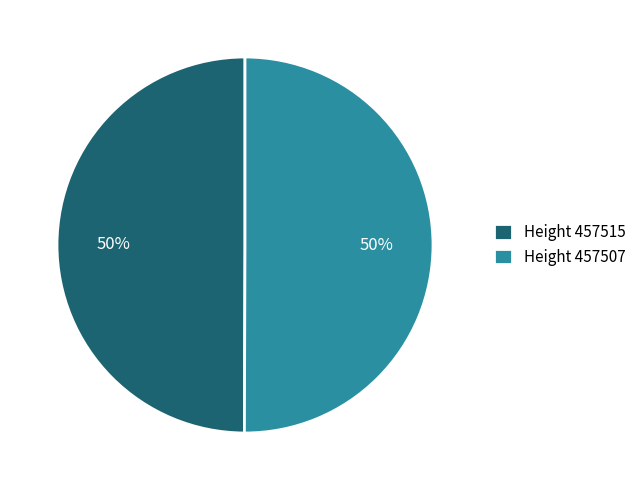

To the nearest percent, what is the average slice percentage?

50%